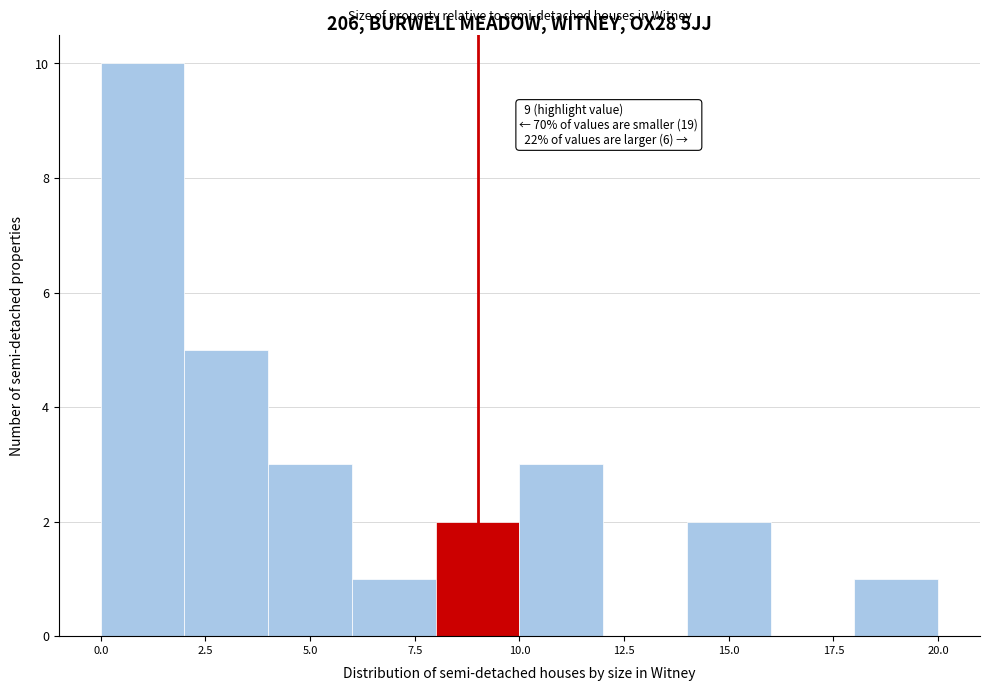

Over which range of the x-axis is the bar tallest?

0 to 2